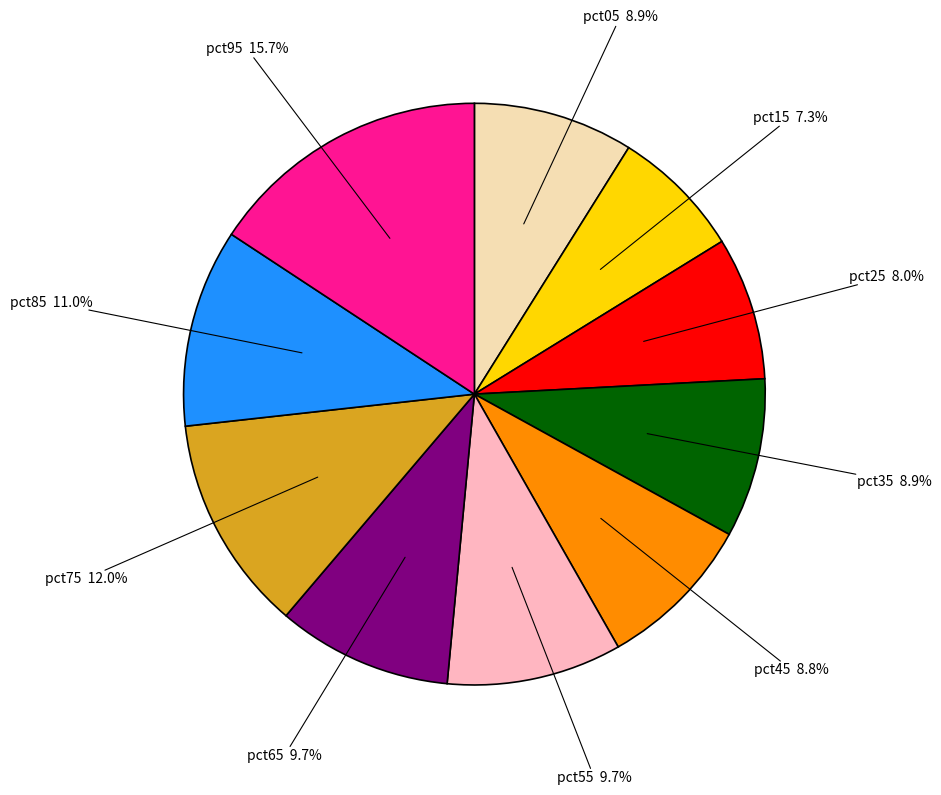

To the nearest percent, what is the difference between the largest and smallest slice percentages?

8%